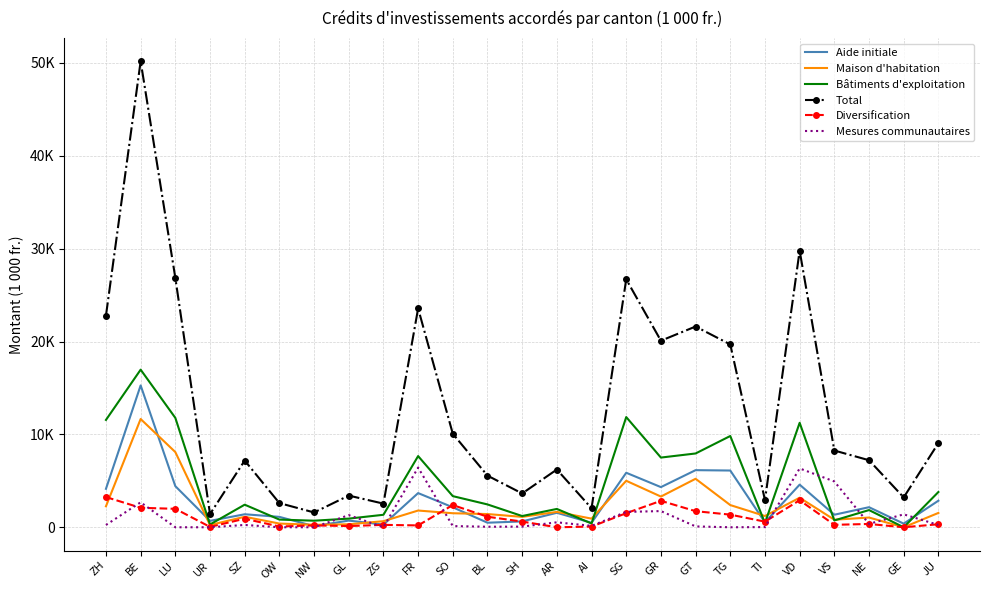

What are all the series names shown in the legend?

Aide initiale, Maison d'habitation, Bâtiments d'exploitation, Total, Diversification, Mesures communautaires